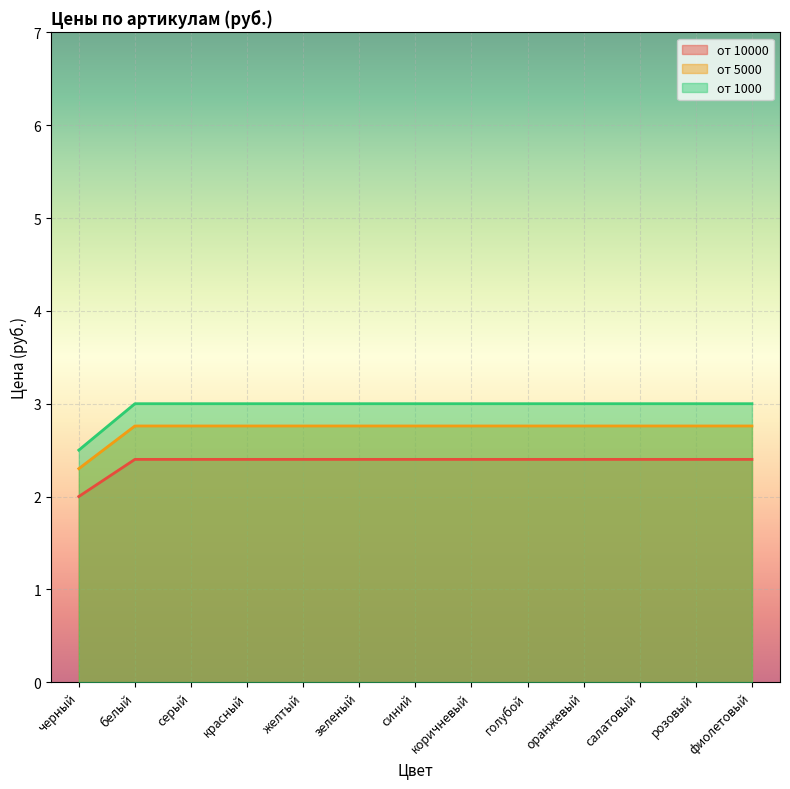

Which series changed the most between серый and желтый?

от 10000